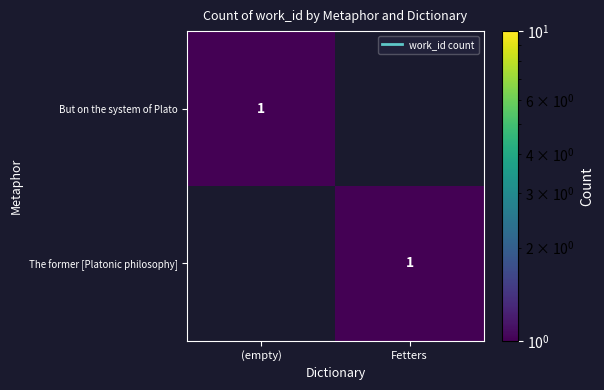

Which label corresponds to the largest value in the chart?

(empty)